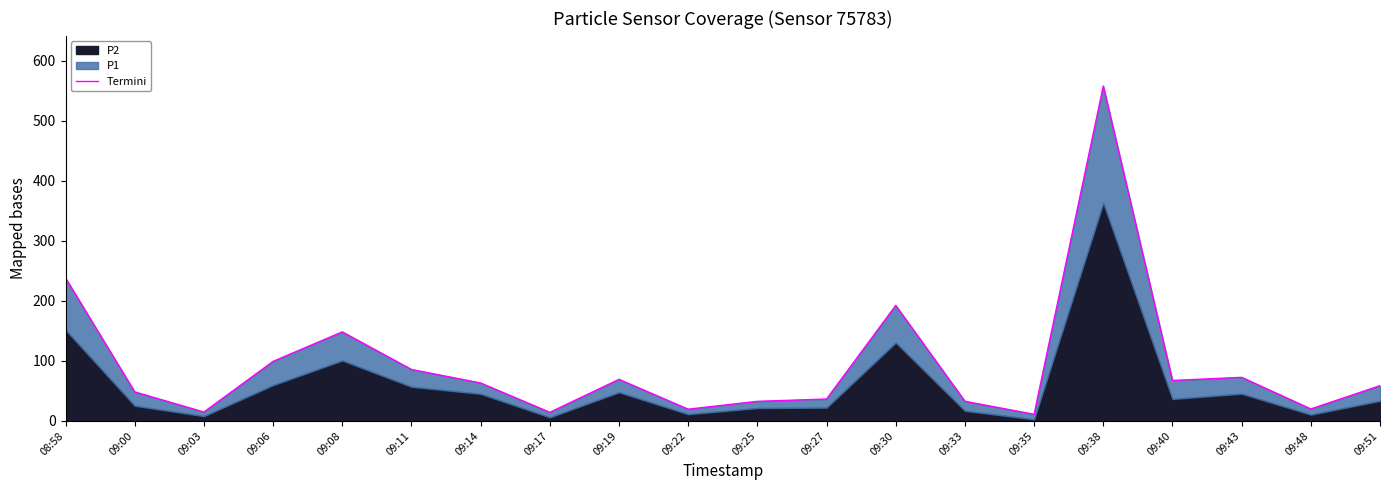

How many lines are shown in the chart?

1